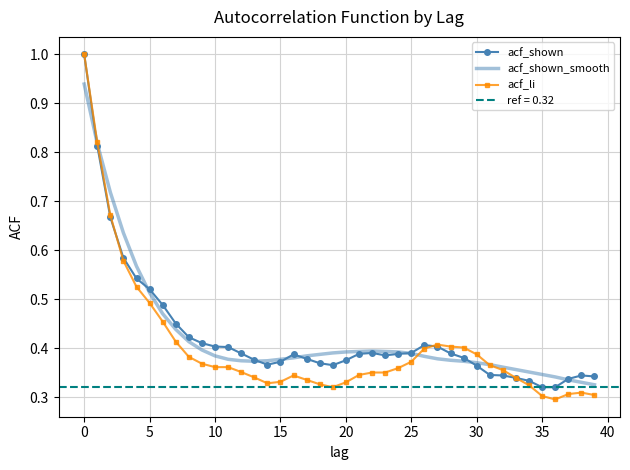

What is the value of the acf_li point at the 37th from the left?

0.3